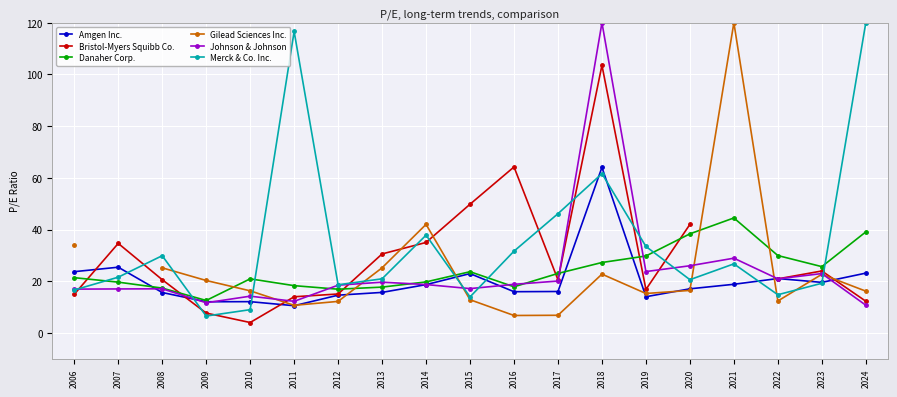

What is the value of the Bristol-Myers Squibb Co. point at the 18th from the left?

24.0